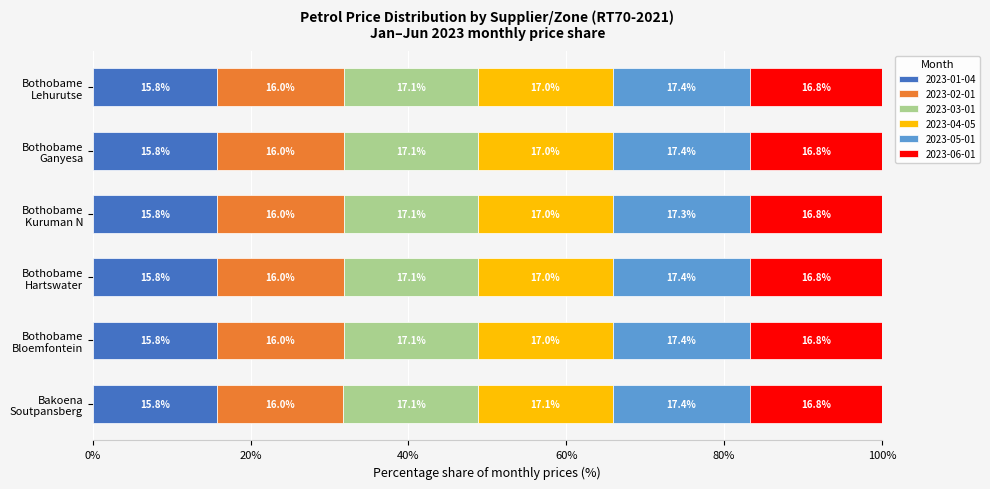

What is the average value of the 2023-01-04 series?

15.8